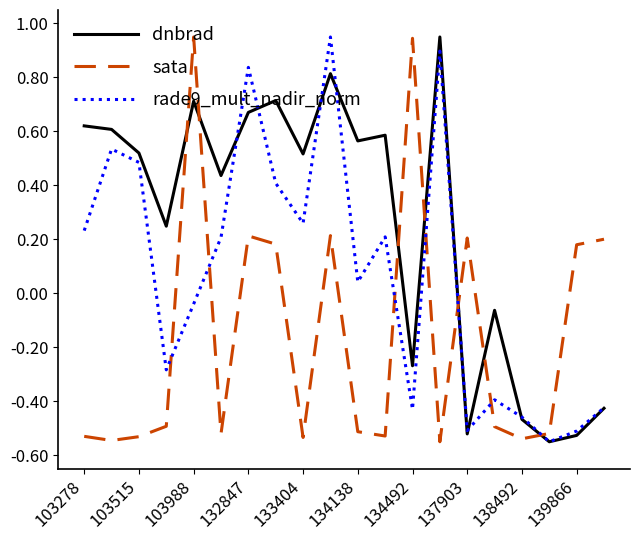

How many intersections are there between dnbrad and sata?

7